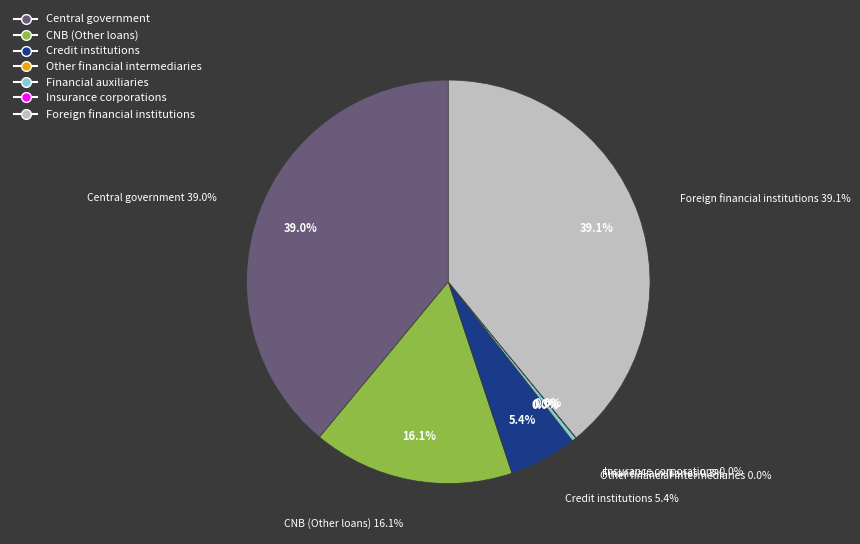

Which category has the smallest portion of the pie?

Other financial intermediaries